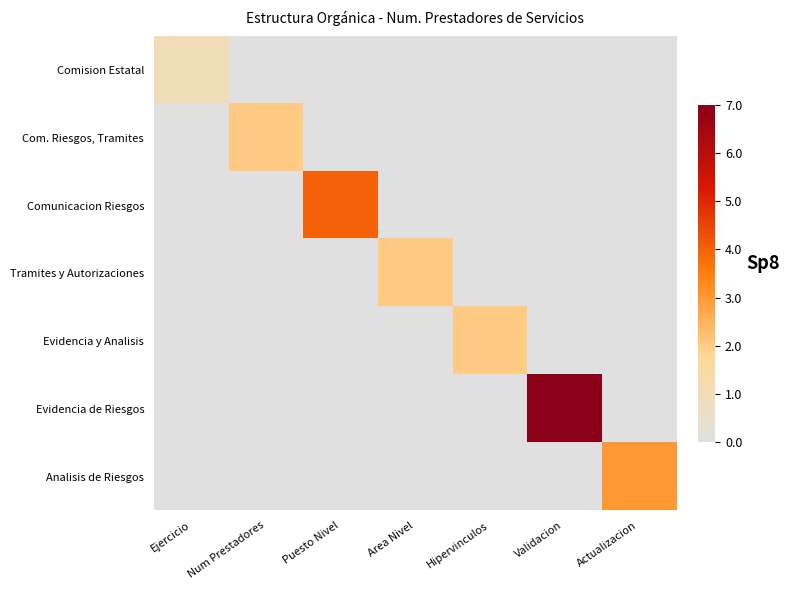

What is the maximum value shown in the chart?

7